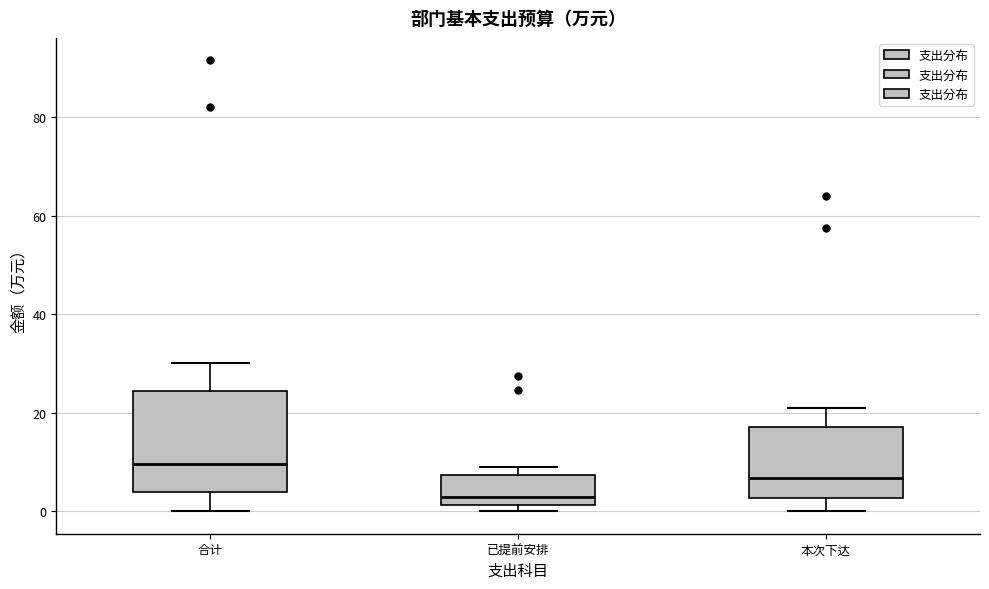

Reading left to right, transcribe this box plot: for each box, give where its median line is, the range the box spans, and where its two whiskers end, as read against the y-axis. The values are not printed on the chart, so give them approximately, as read against the axis.

合计: median 10, box 4 to 24, whiskers 0 to 30
已提前安排: median 2 (just above the box's lower edge), box 2 to 8, whiskers 0 to 10
本次下达: median 6, box 2 to 18, whiskers 0 to 22